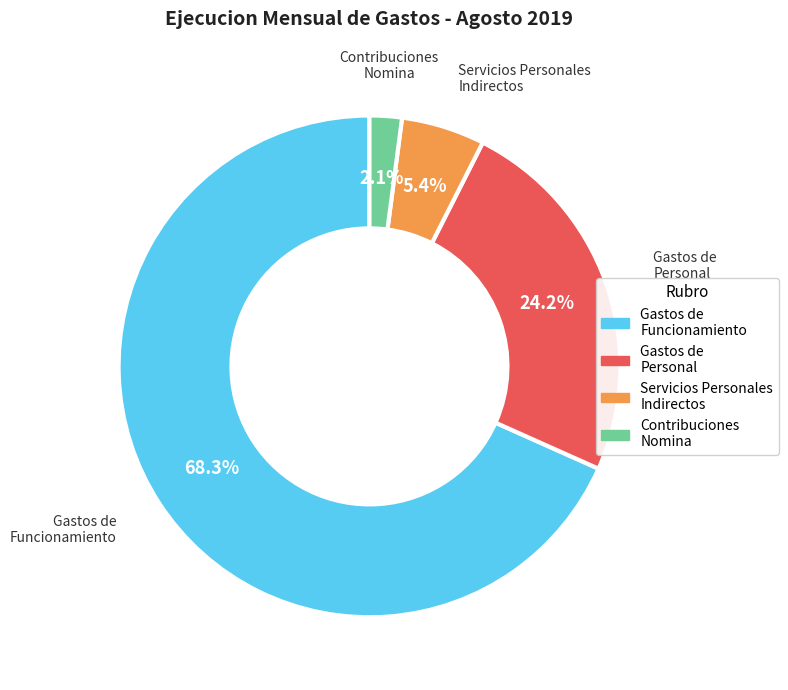

How many segments does this pie chart have?

4